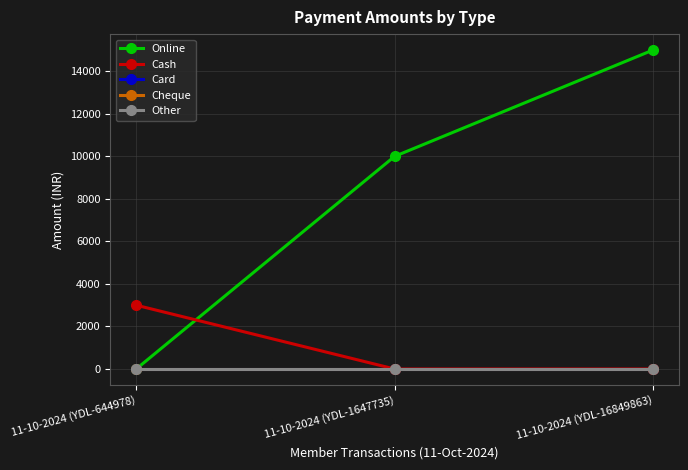

Rank the series at 11-10-2024 (YDL-644978) from highest to lowest value.

Cash, Online, Card, Cheque, Other